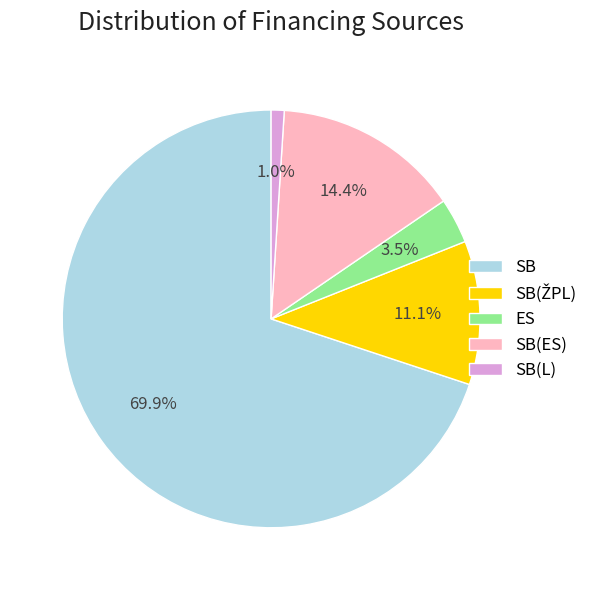

Combined, do SB(ES) and SB account for over 50%?

Yes